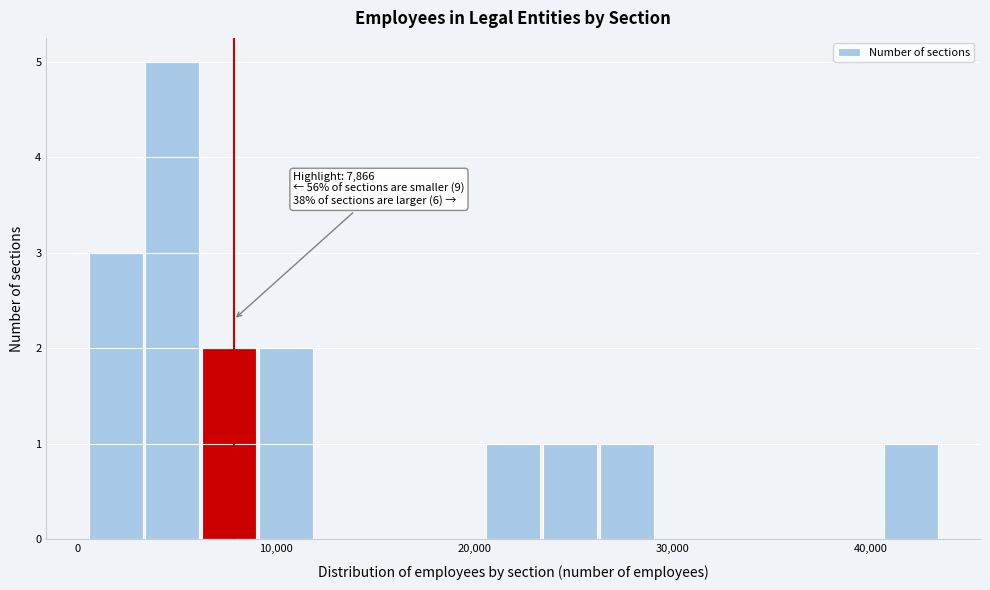

Read against the x-axis, roughly where is the centre of the tallest bar?

5000